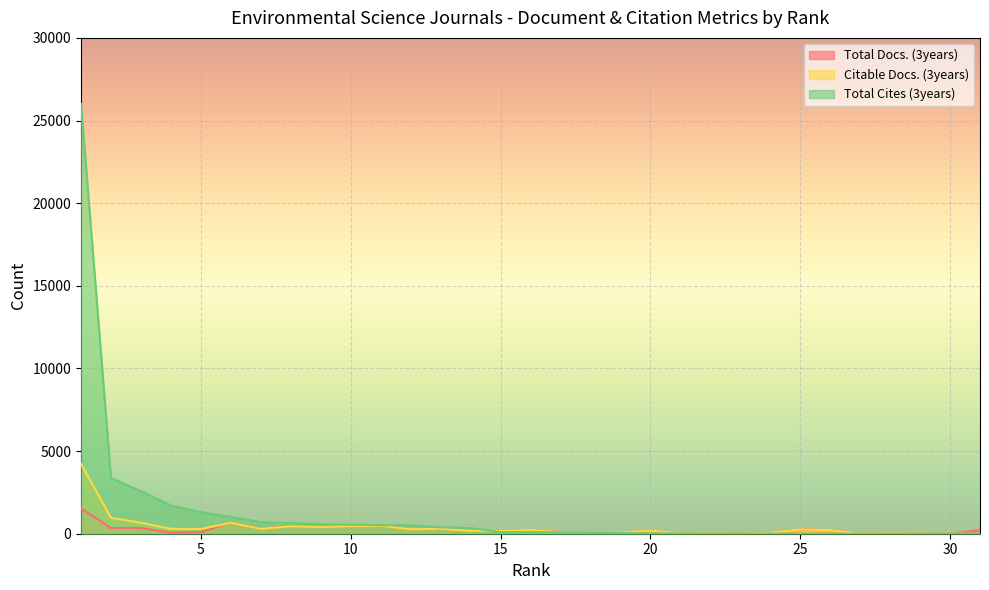

How many values in the Total Docs. (3years) series are below 192?

15